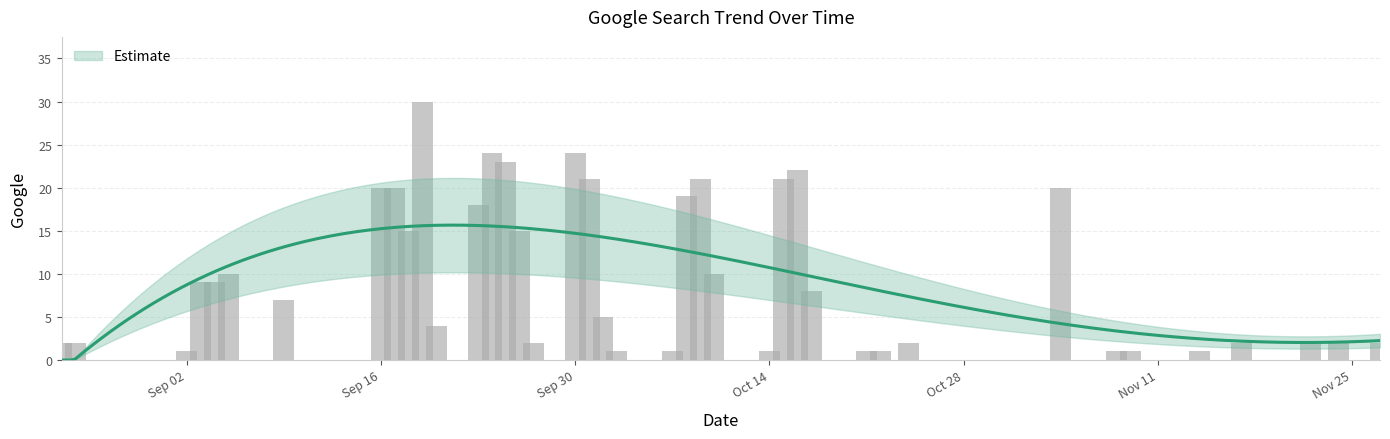

Is it true that the value at 2019-11-08 is 2?

False